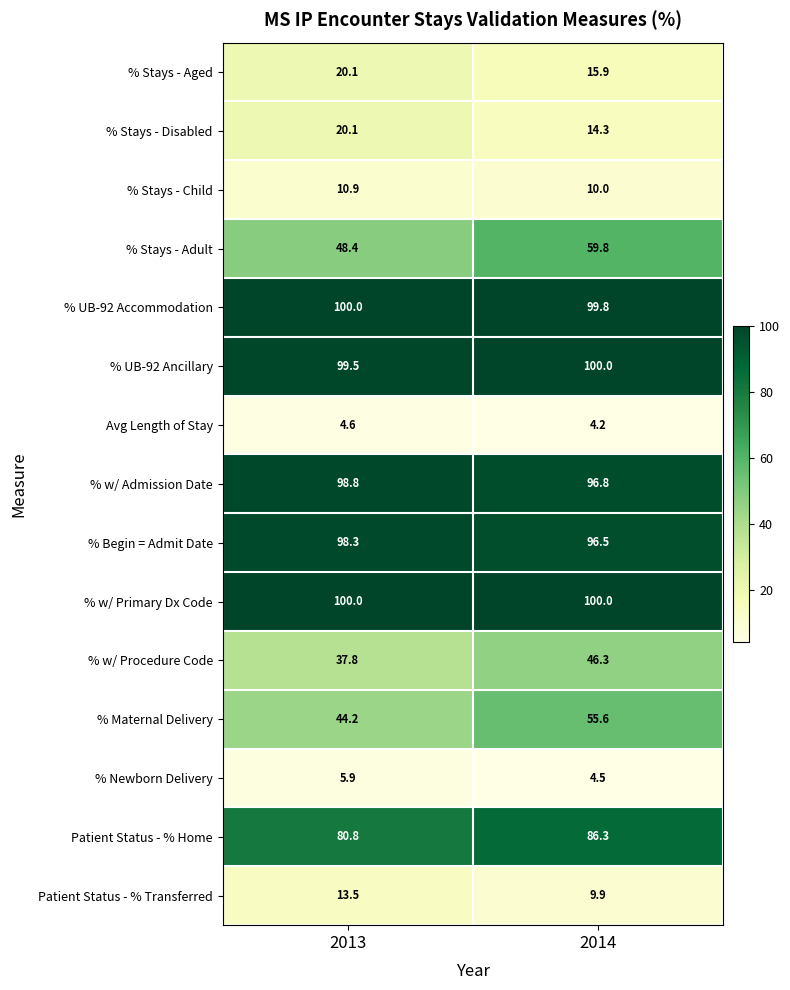

What is the approximate value of % Begin = Admit Date at 2014?

96.5